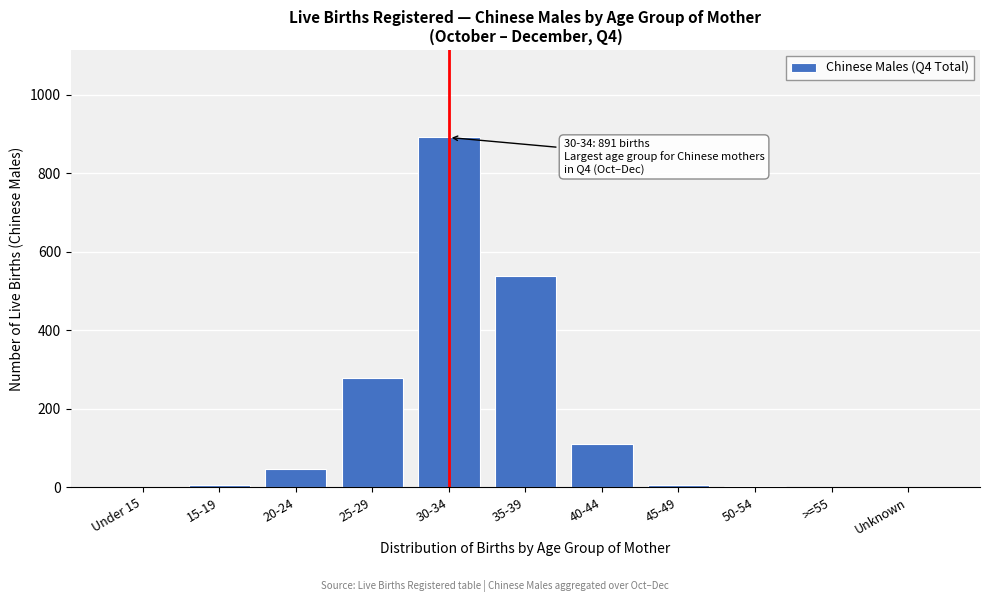

What is the maximum value shown in the chart?

891